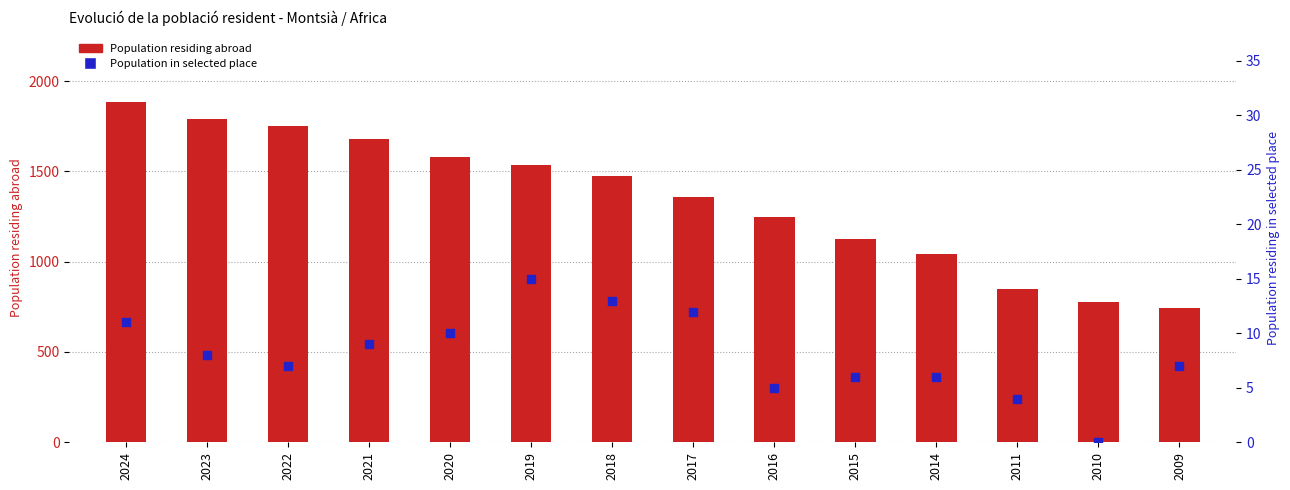

Which series reaches the minimum Y coordinate?

Population in selected place